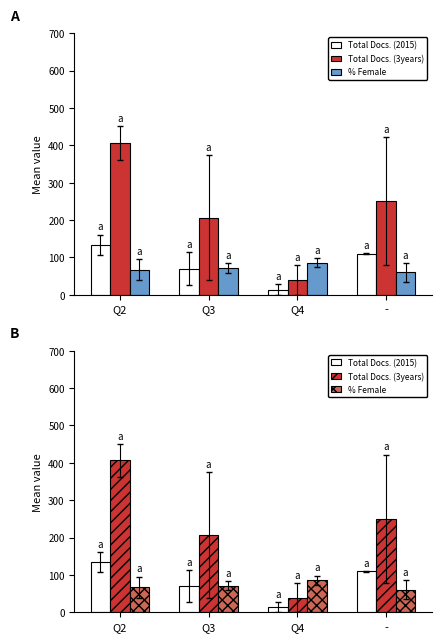

What is the label of the 1st bar from the left?

Q2